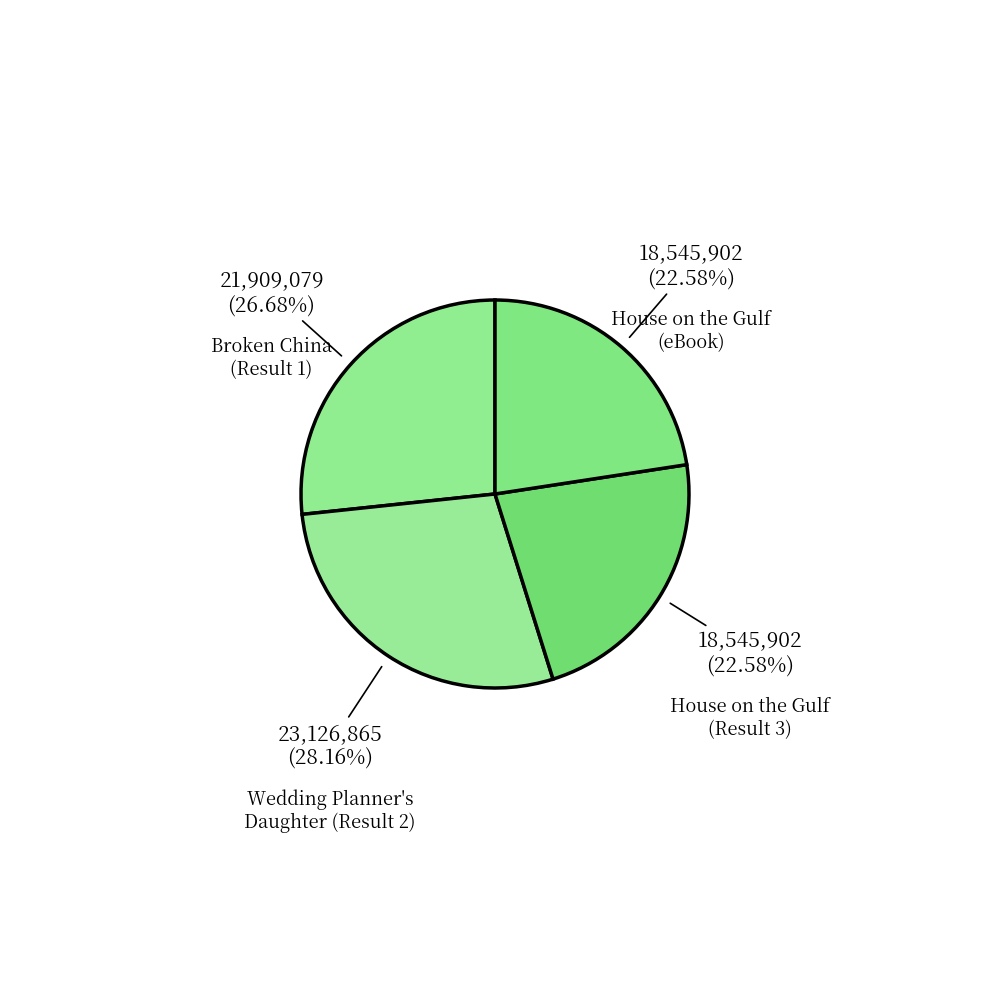

How many slices are in this pie chart?

4